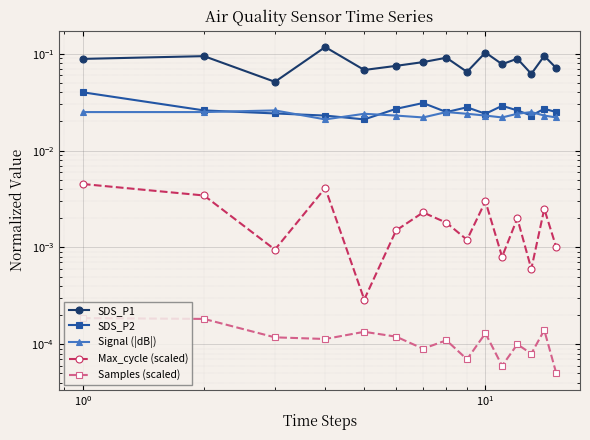

Is the value of SDS_P1 at $\mathdefault{10^{1}}$ greater than the value of Signal (|dB|) at $\mathdefault{10^{1}}$?

Yes